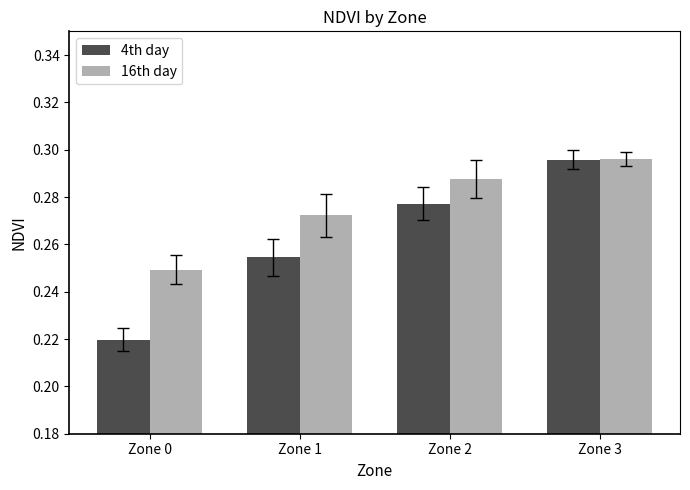

At which label is 16th day closest to 0?

Zone 0